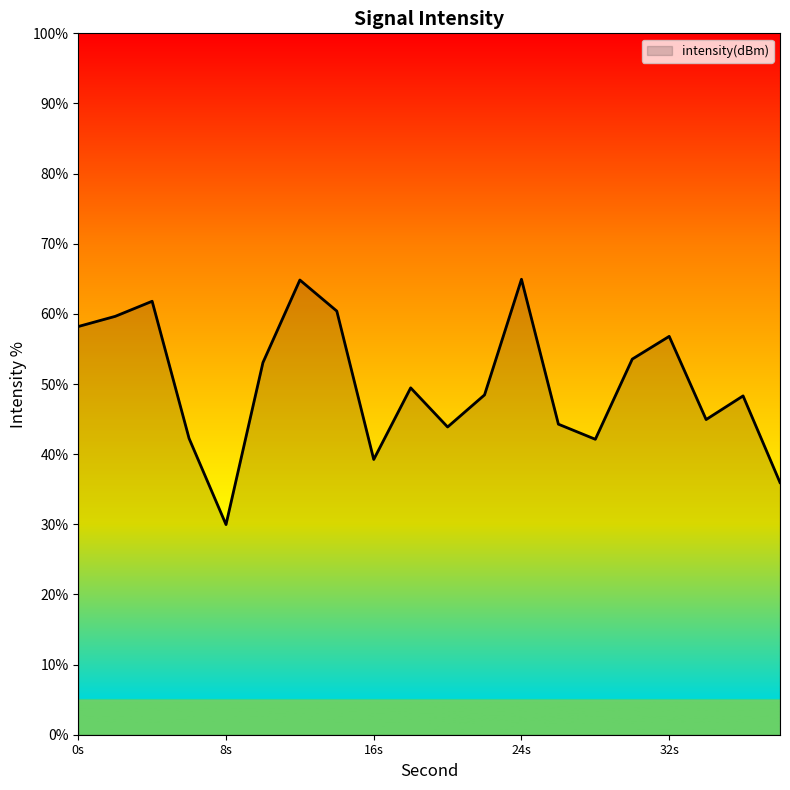

What is the minimum value shown in the chart?

30.0